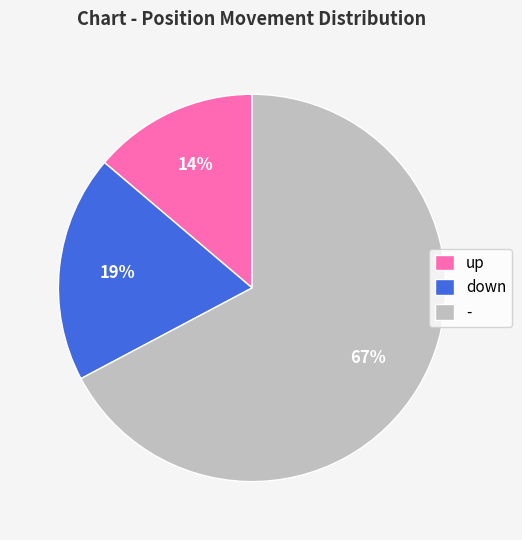

Is it true that down is 19% of the pie?

True